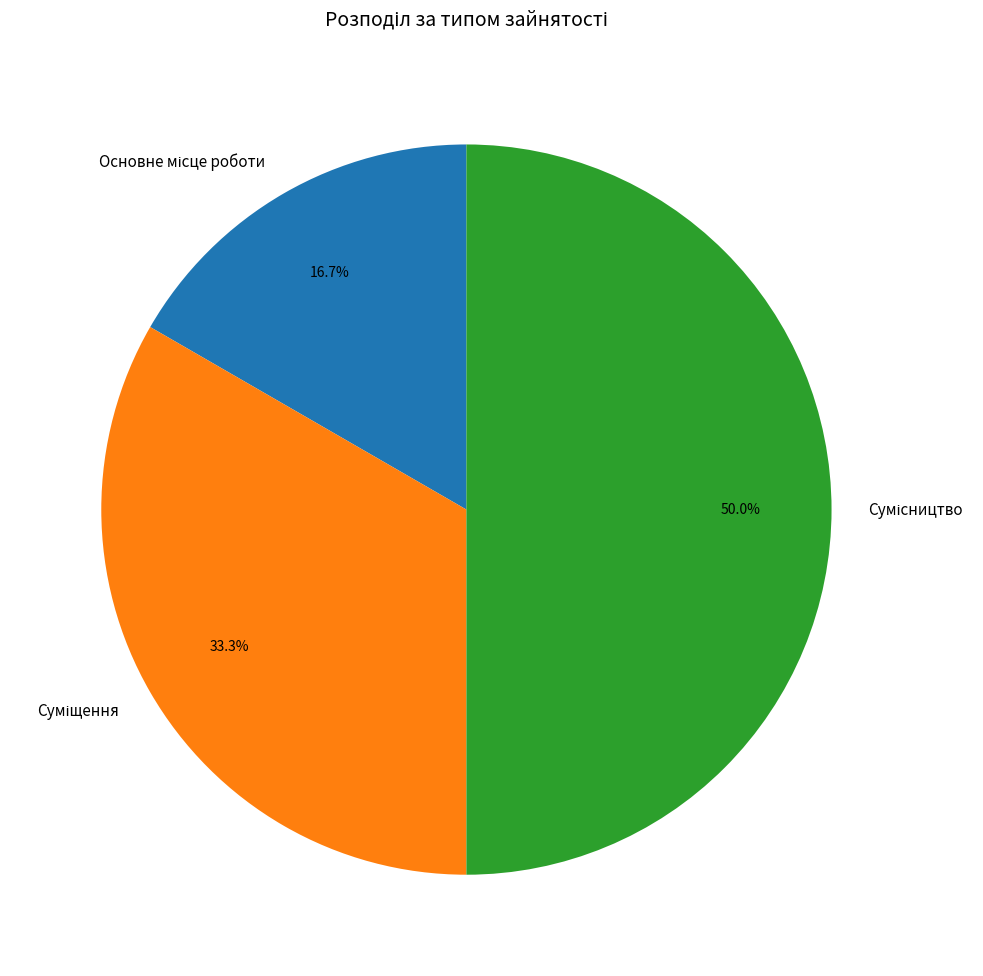

How many slices are in this pie chart?

3